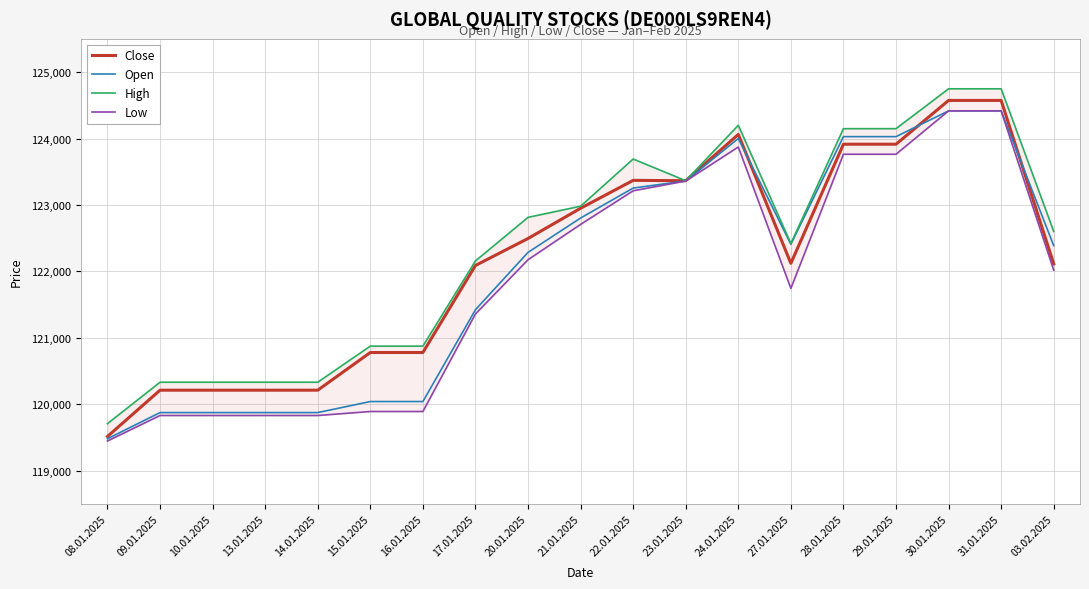

Reading left to right, list all the values displayed in this chart.

Close: 119515	120212	120212	120212	120212	120779	120779	122089	122495	122950	123370	123365	124061	122121	123914	123914	124573	124573	122113
Open: 119481	119875	119875	119875	119875	120041	120041	121423	122286	122803	123254	123361	124000	122408	124028	124028	124416	124416	122387
High: 119708	120332	120332	120332	120332	120875	120875	122157	122813	122981	123691	123365	124199	122419	124148	124148	124748	124748	122602
Low: 119447	119831	119831	119831	119831	119891	119891	121359	122175	122707	123213	123360	123872	121744	123763	123763	124416	124416	122018